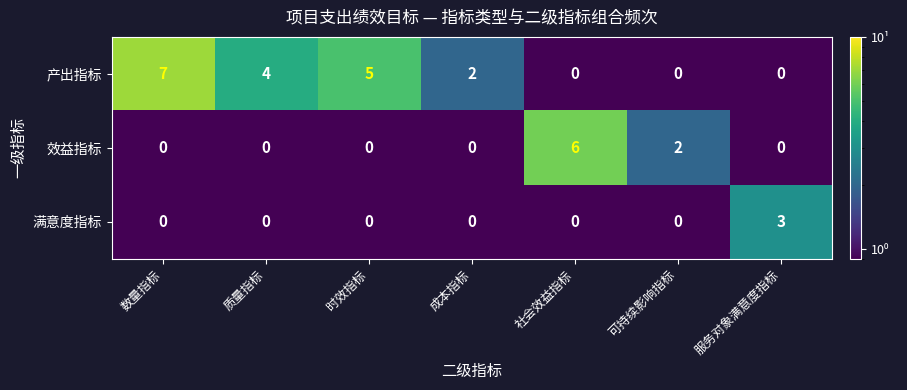

List the series in order of their overall mean, highest first.

产出指标, 效益指标, 满意度指标